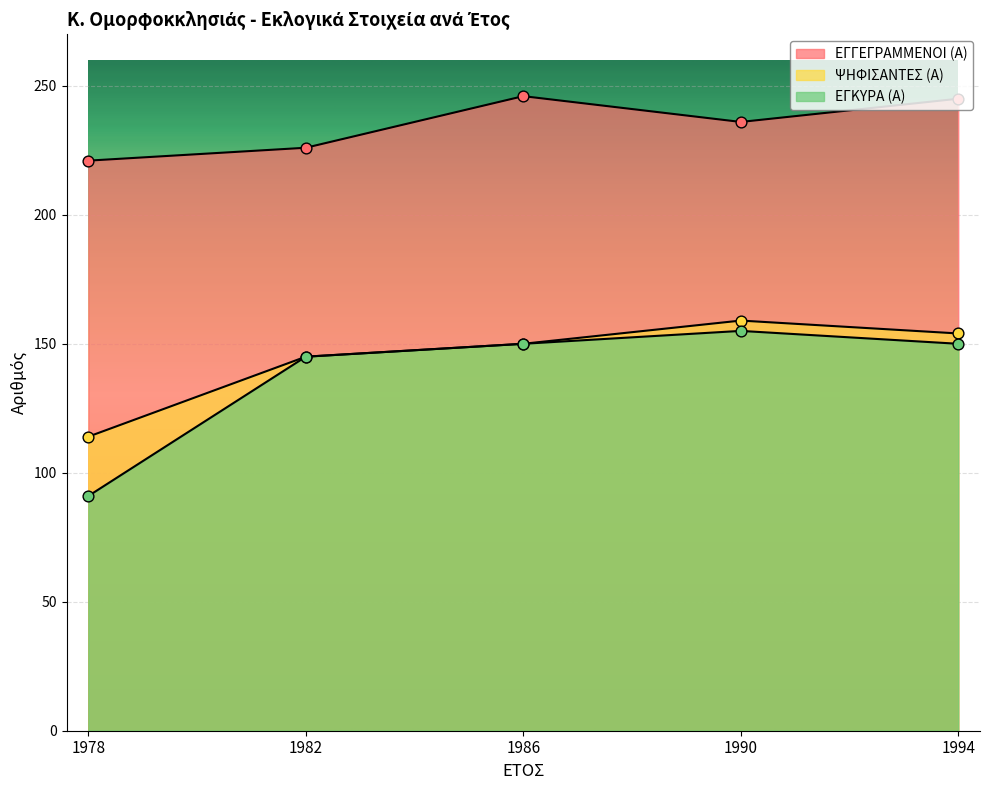

Which series reaches the minimum Y coordinate?

ΕΓΚΥΡΑ (Α)